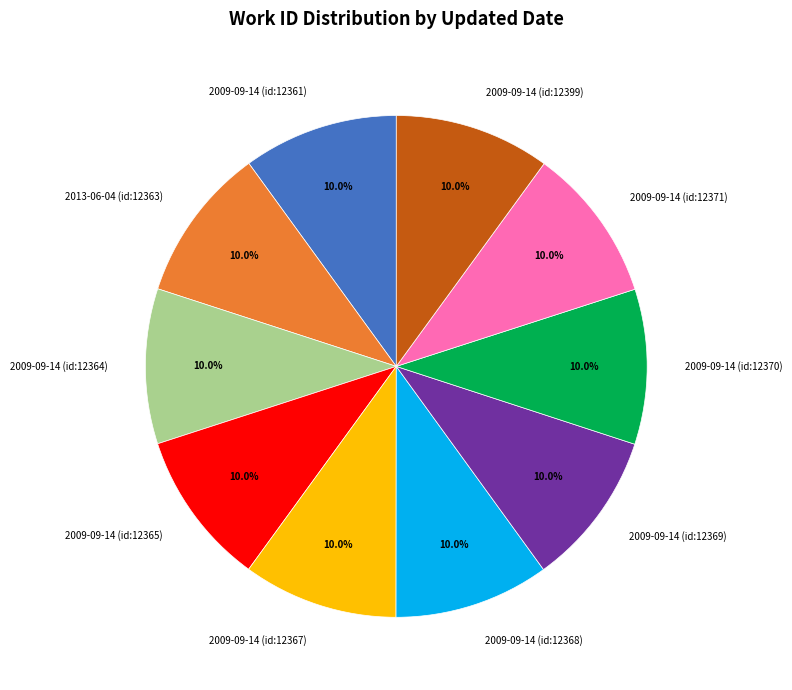

What portion of the pie excludes 2009-09-14 (id:12370)?

90.0%